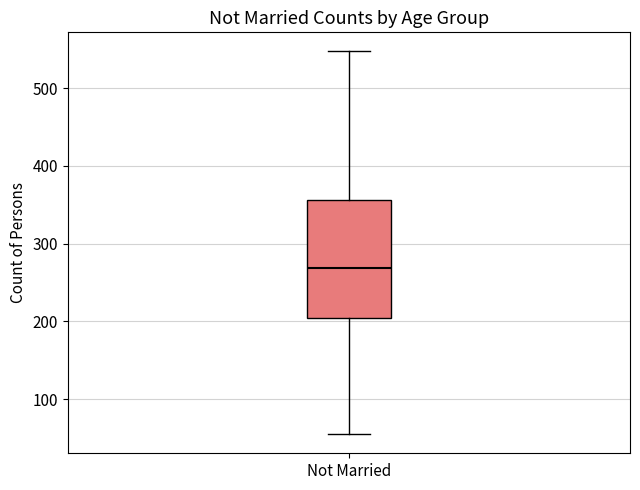

Transcribe this box plot: give where the median line is, the range the box spans, and where the two whiskers end, as read against the y-axis. The values are not printed on the chart, so give them approximately, as read against the axis.

median 270, box 200 to 360, whiskers 60 to 550